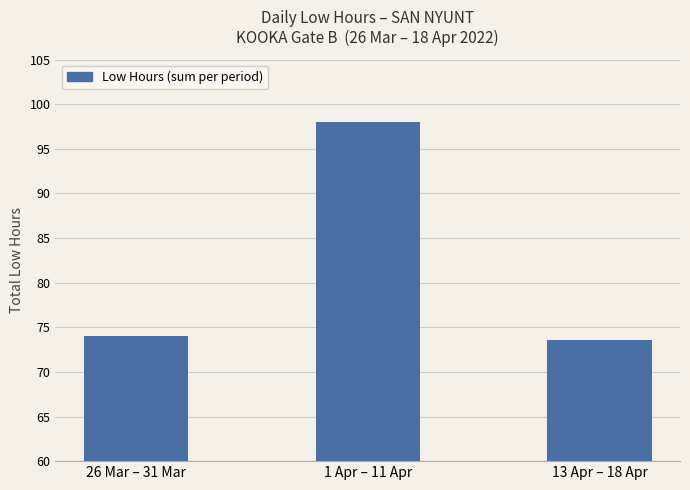

What is the change in value from 26 Mar – 31 Mar to 13 Apr – 18 Apr?

-0.4